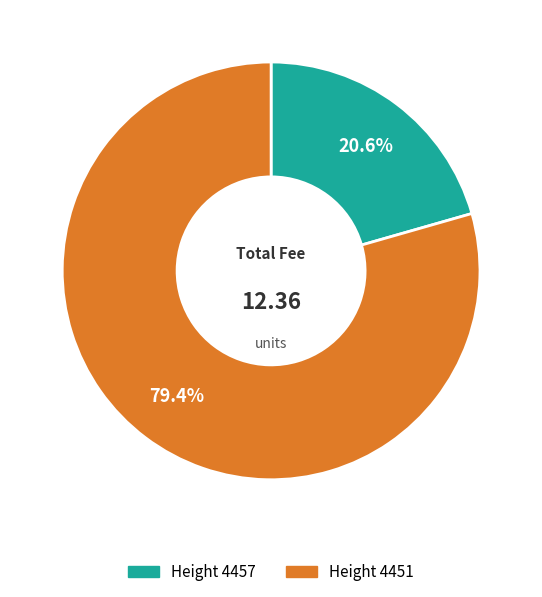

Is there a majority slice in this chart?

Yes